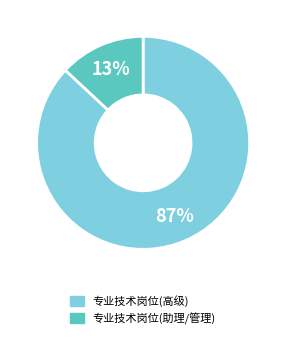

Is there a majority slice in this chart?

Yes